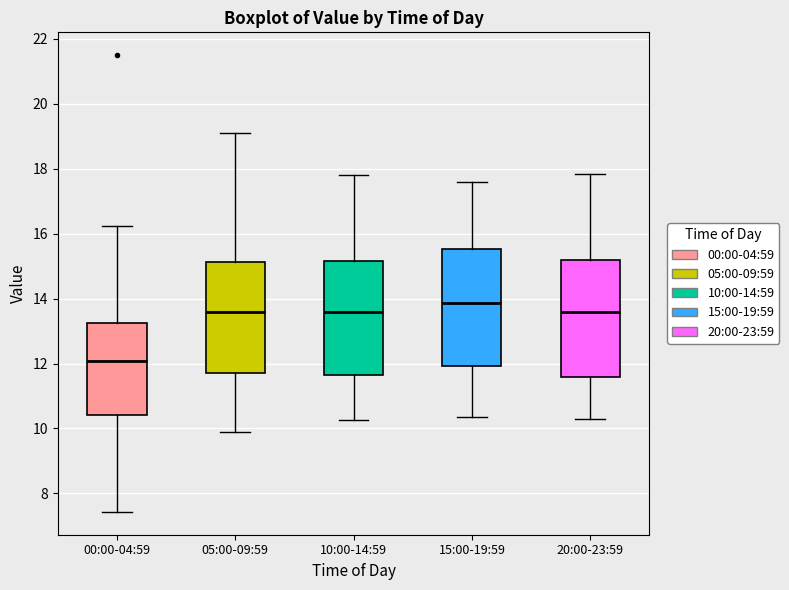

Reading left to right, read every box against the y-axis: the position of its median line, the range the box covers, and the ends of its whiskers. The values are not printed on the chart, so give them approximately, as read against the axis.

00:00-04:59: median 12.0, box 10.4 to 13.2, whiskers 7.4 to 16.2
05:00-09:59: median 13.6, box 11.8 to 15.2, whiskers 9.8 to 19.2
10:00-14:59: median 13.6, box 11.6 to 15.2, whiskers 10.2 to 17.8
15:00-19:59: median 13.8, box 12.0 to 15.6, whiskers 10.4 to 17.6
20:00-23:59: median 13.6, box 11.6 to 15.2, whiskers 10.4 to 17.8